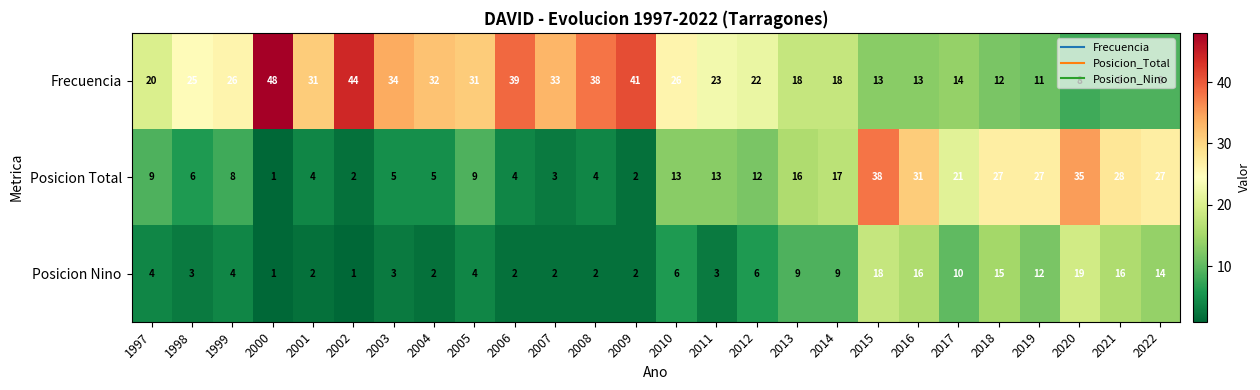

What is the difference between the highest and lowest values at 1998?

22